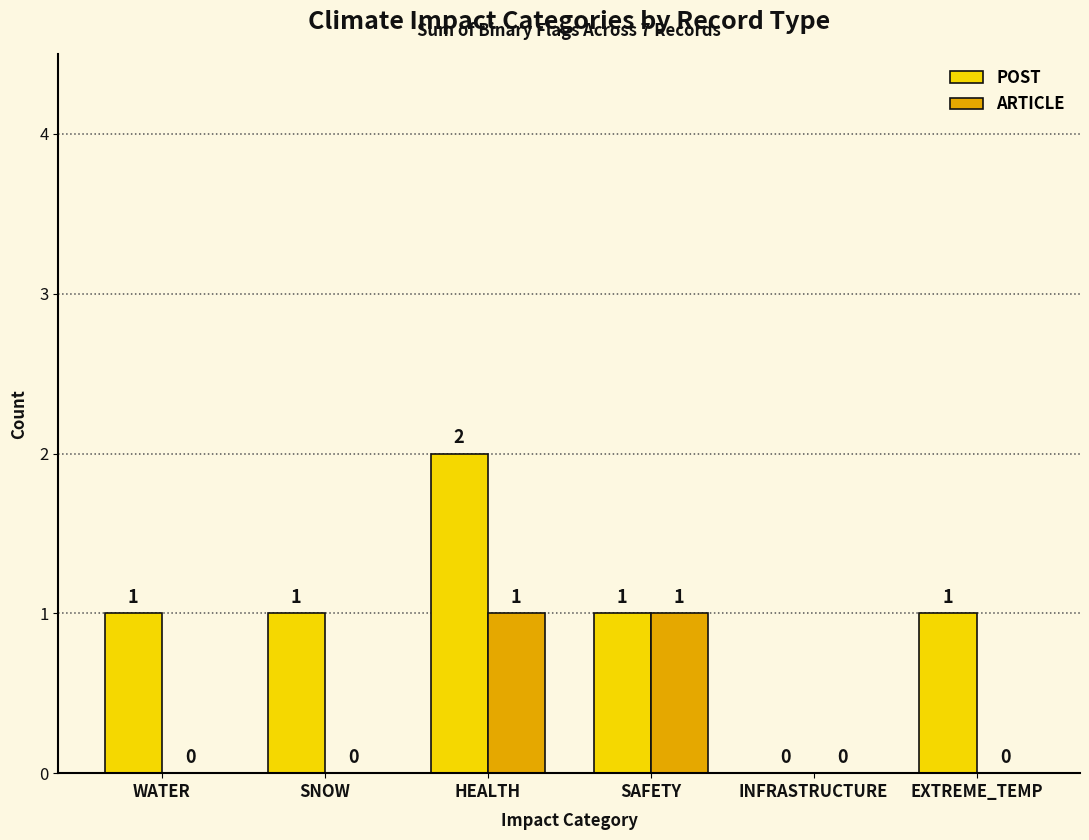

What are all the series names shown in the legend?

POST, ARTICLE